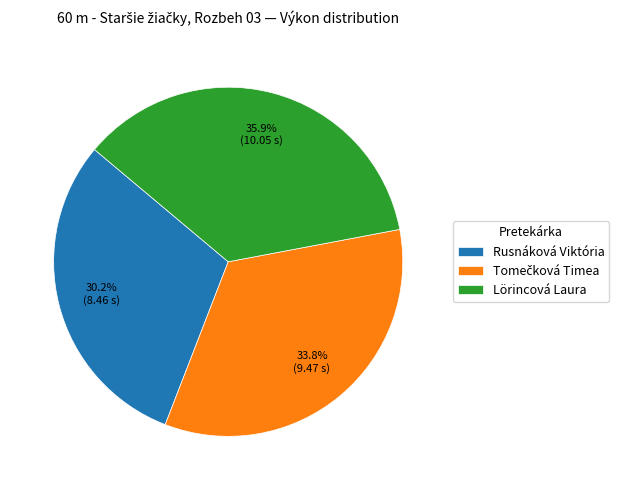

Is it true that Rusnáková Viktória is 30% of the pie?

True